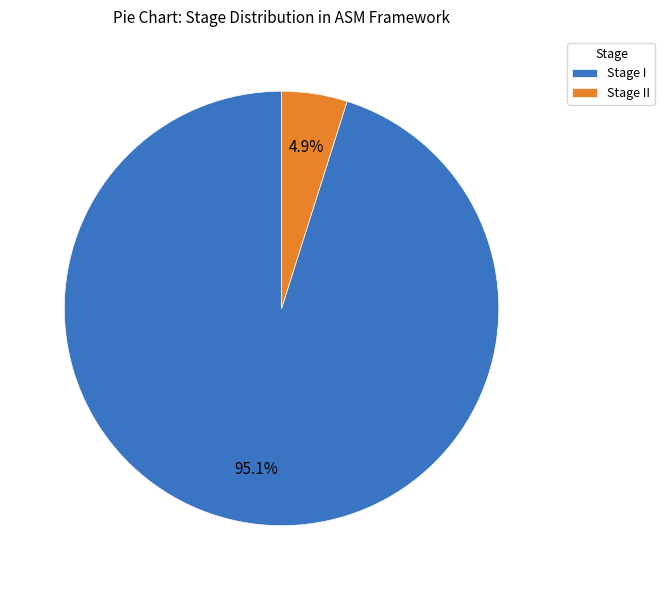

To the nearest percent, what is the average slice percentage?

50%